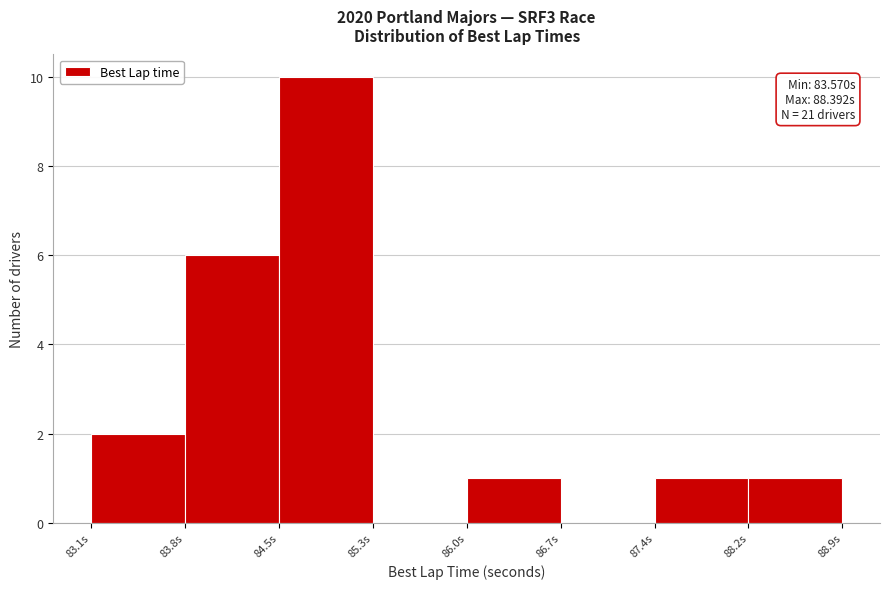

Over which range of the x-axis is the bar tallest?

84.5 to 85.3